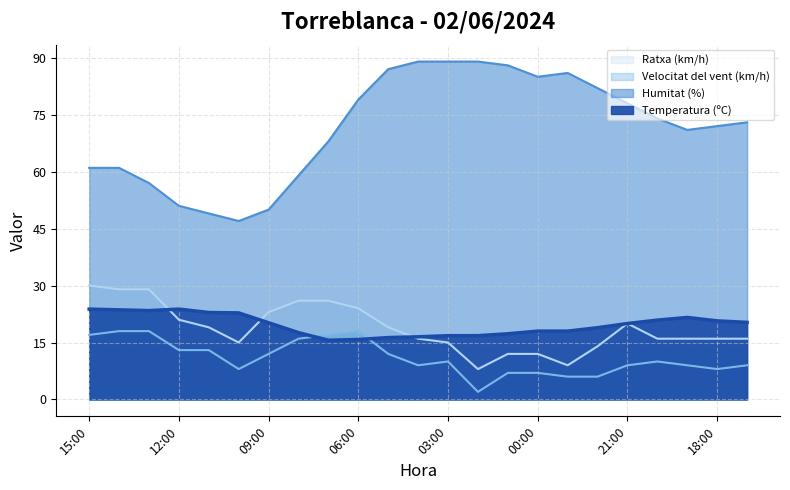

Is it true that Ratxa (km/h) equals 24.0 at 06:00?

True